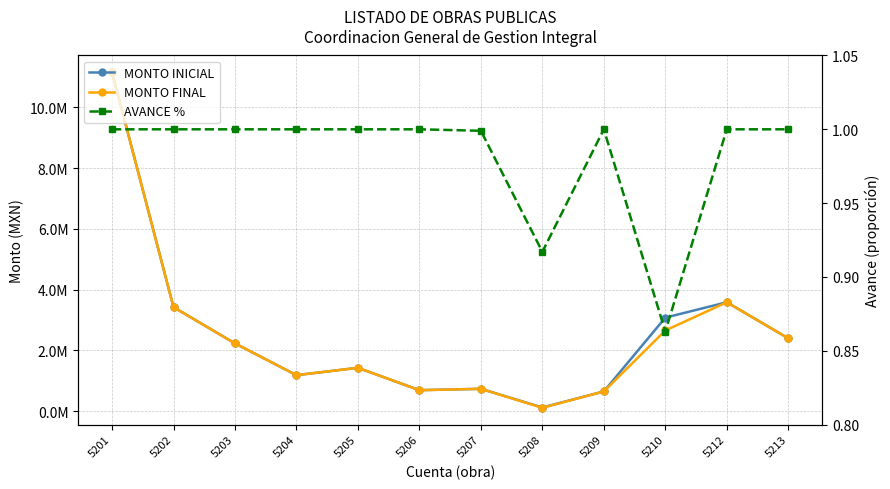

True or false: AVANCE % and MONTO INICIAL intersect in this chart.

False